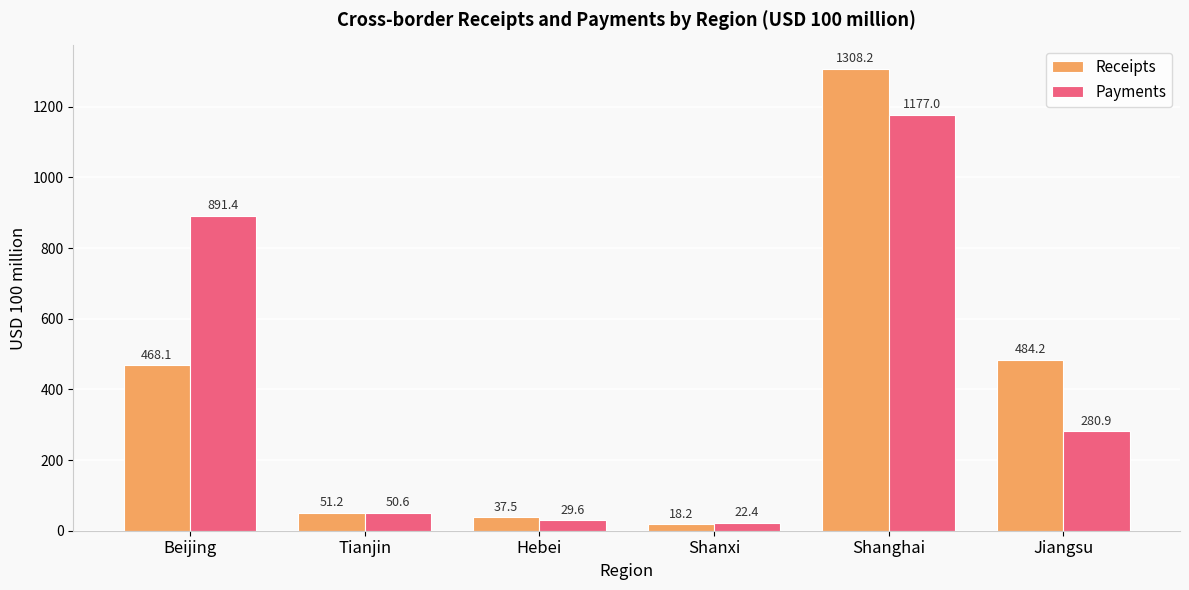

What is the sum of the Payments values at Shanghai and Hebei?

1206.6